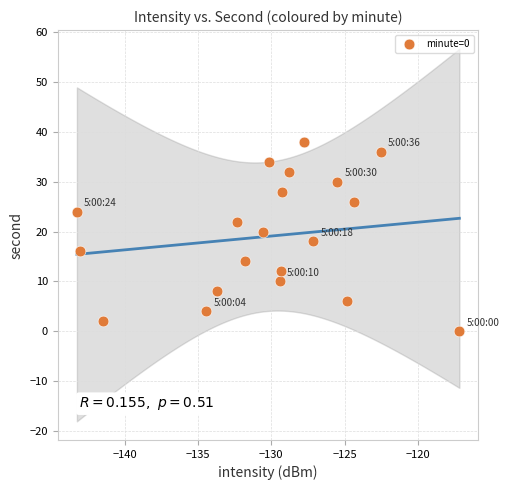

What is the range of Y values (max minus min)?

38